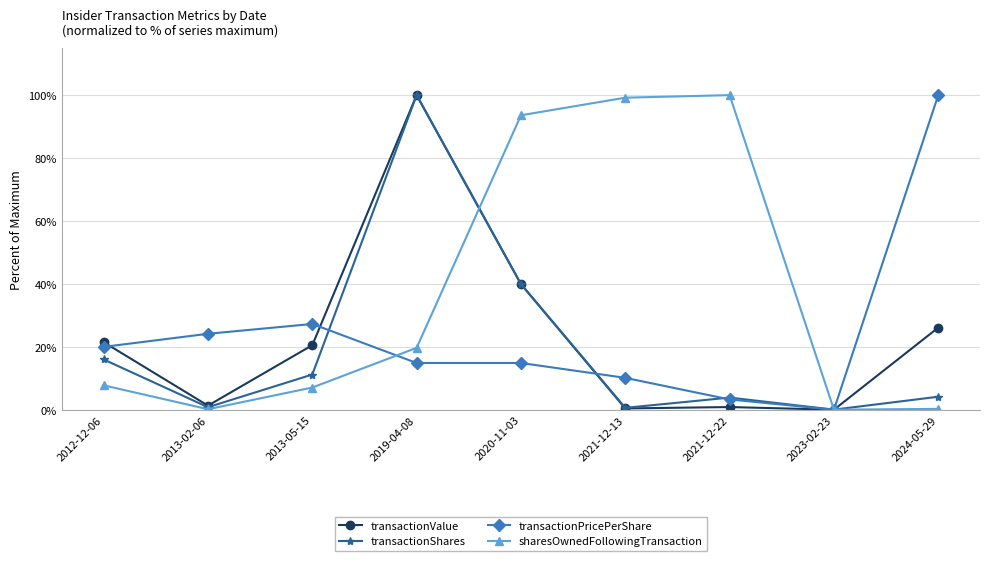

How many interior local peaks does the sharesOwnedFollowingTransaction series have?

1